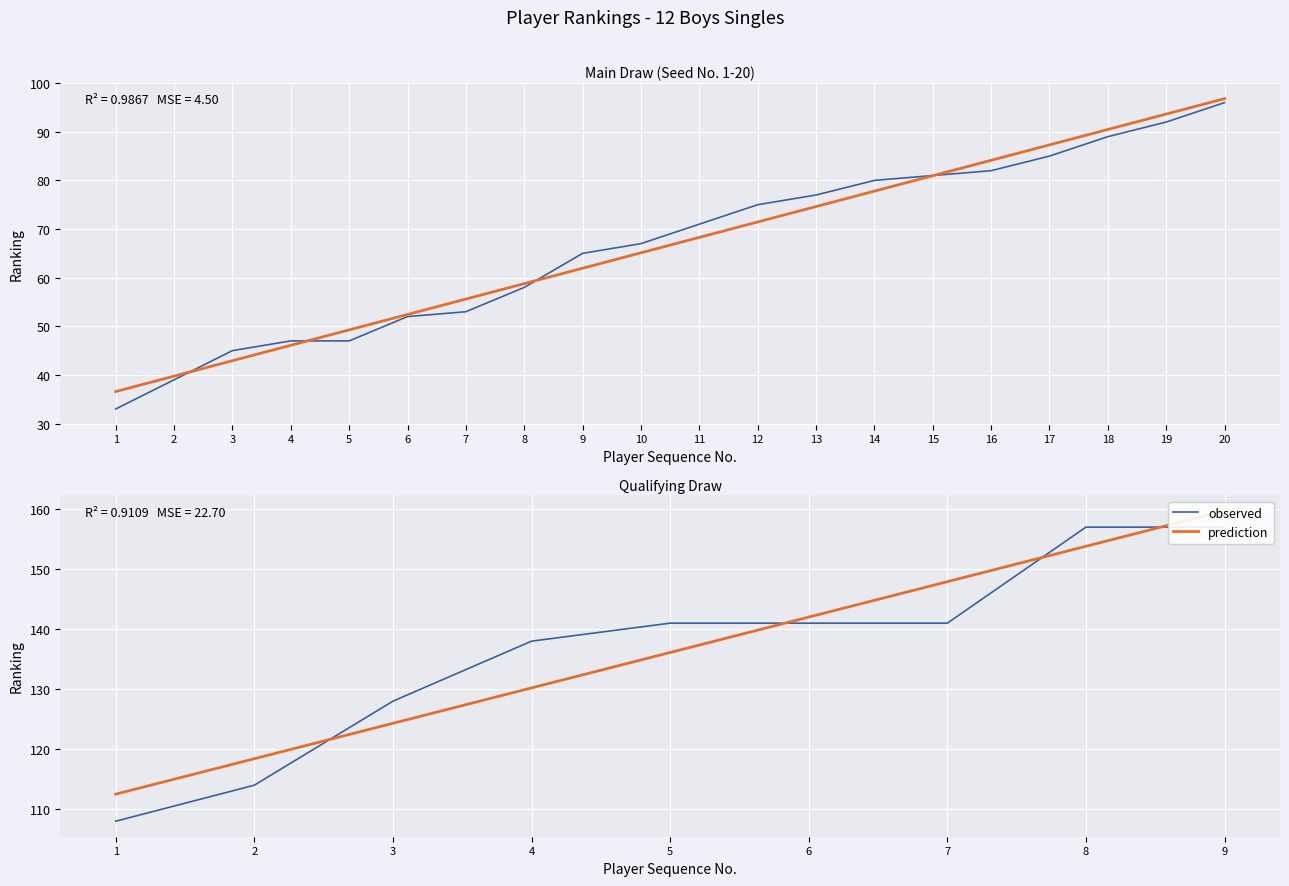

Which has a higher value, 7 or 4?

7